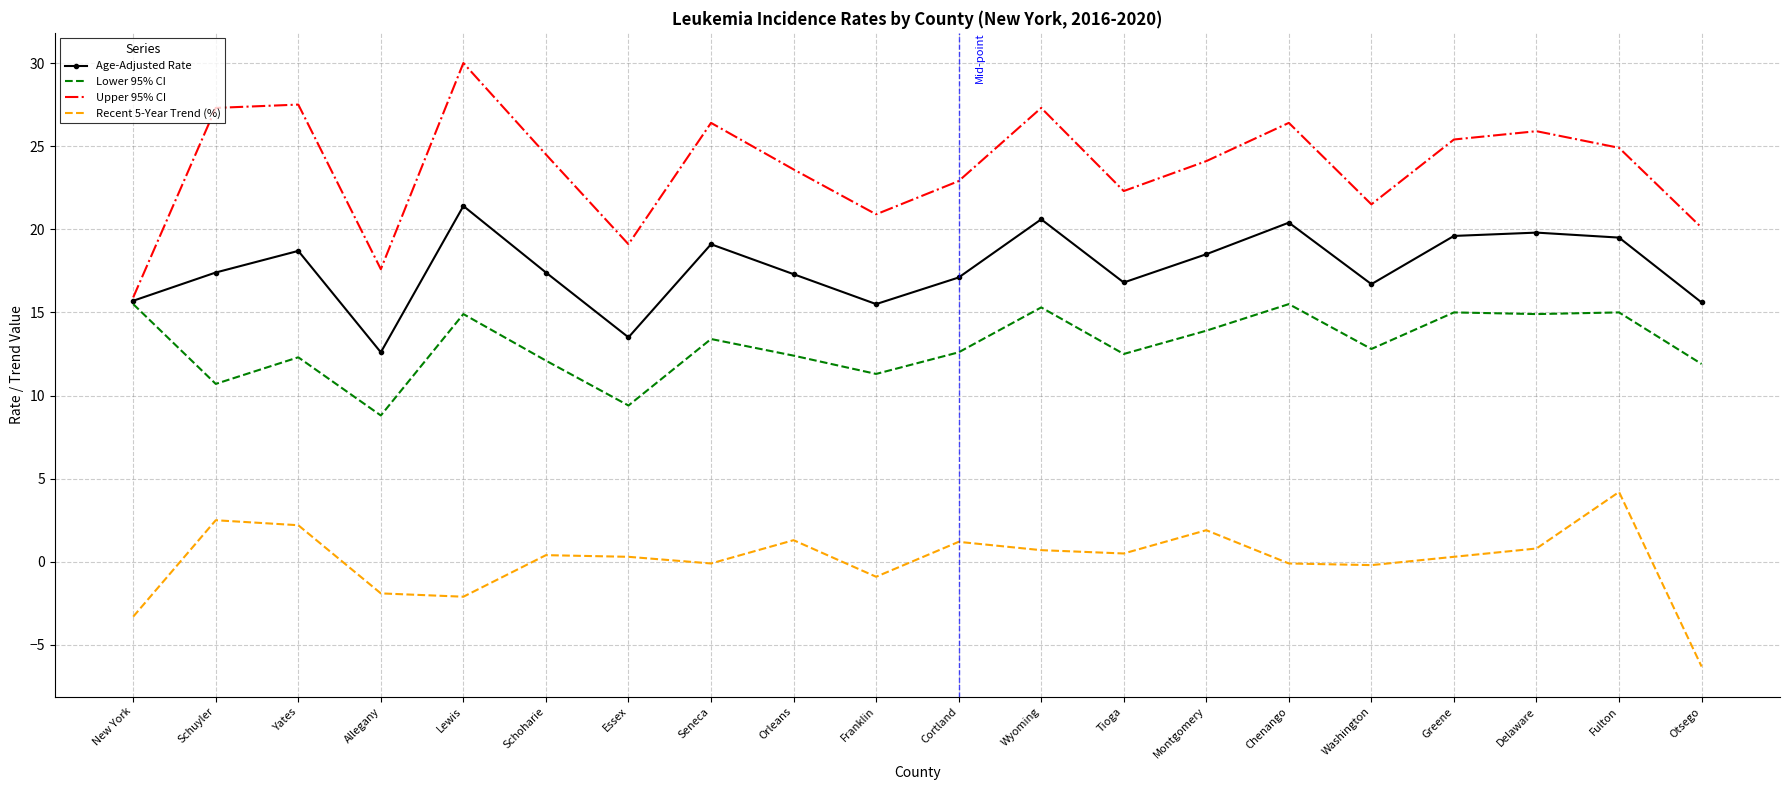

What is the maximum value for Upper 95% CI?

30.0